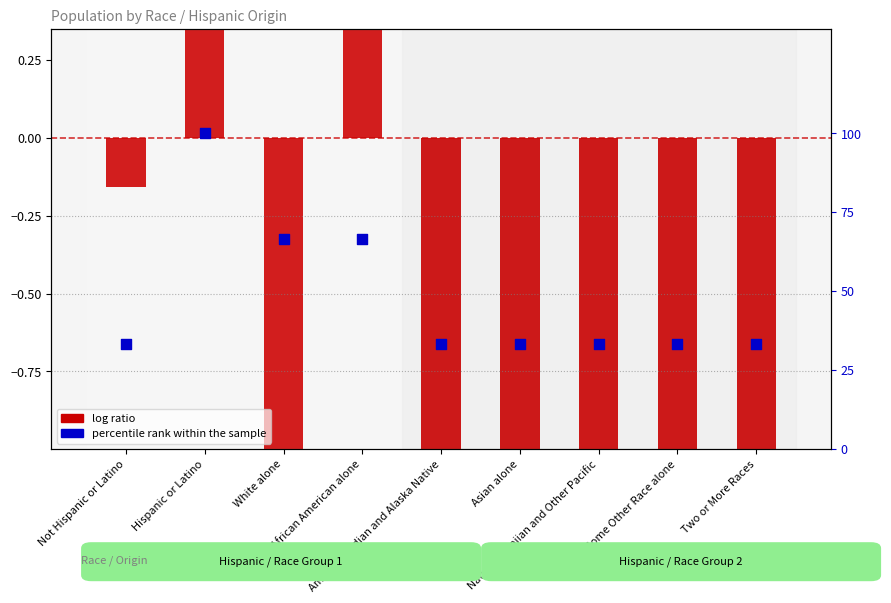

Approximately how many times larger is the value at Some Other Race alone compared to Hispanic or Latino?

0.3